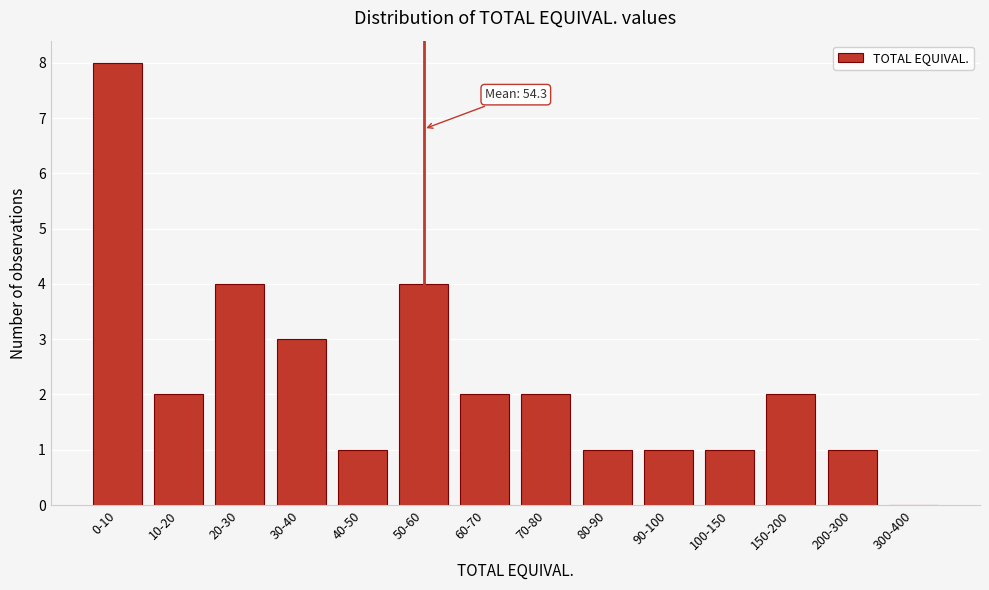

Reading left to right, transcribe all the data shown in this chart.

0-10=8	10-20=2	20-30=4	30-40=3	40-50=1	50-60=4	60-70=2	70-80=2	80-90=1	90-100=1	100-150=1	150-200=2	200-300=1	300-400=0